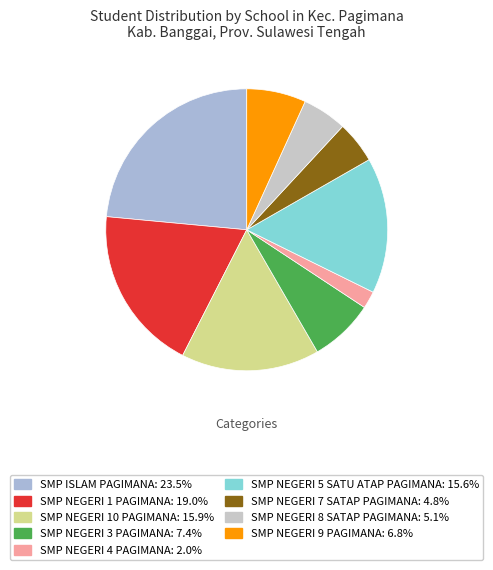

Is there a majority slice in this chart?

No